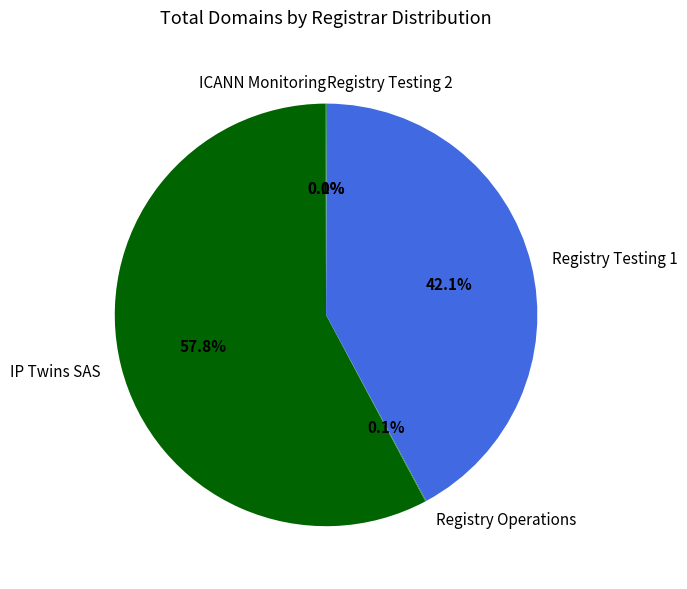

What is the ratio of the value at IP Twins SAS to the value at Registry Testing 1?

1.4